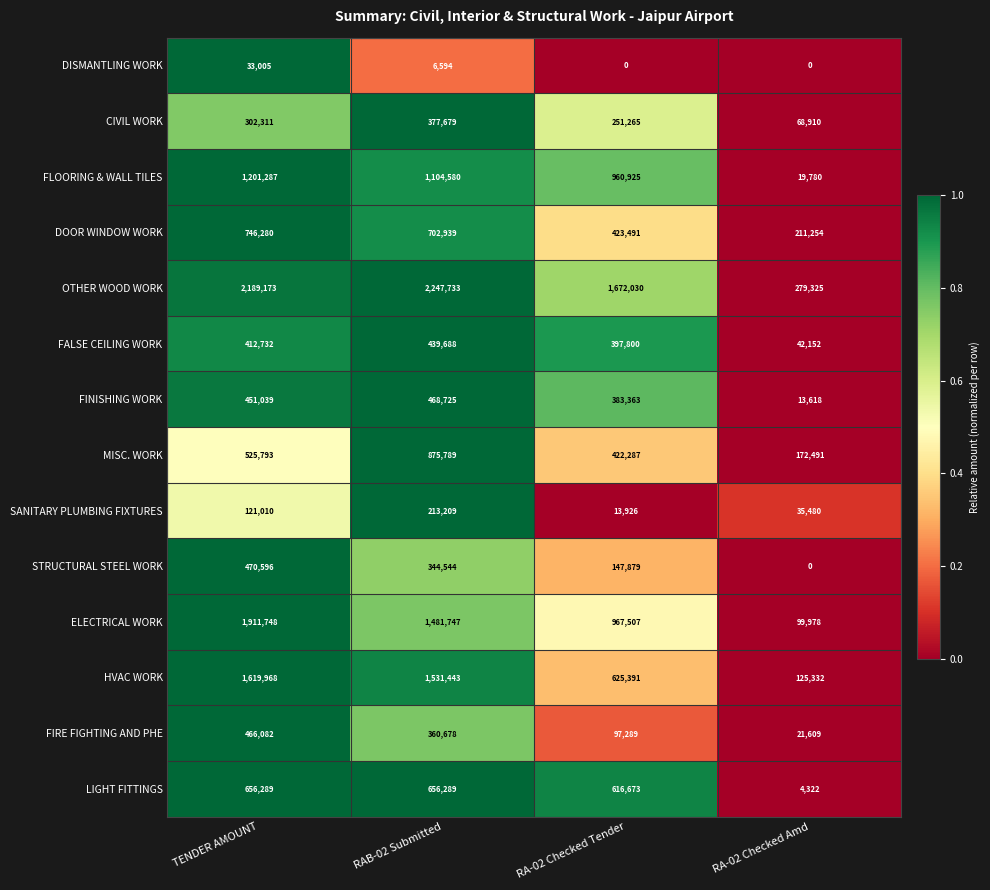

What is the sum of the DISMANTLING WORK values at RAB-02 Submitted and RA-02 Checked Amd?

6594